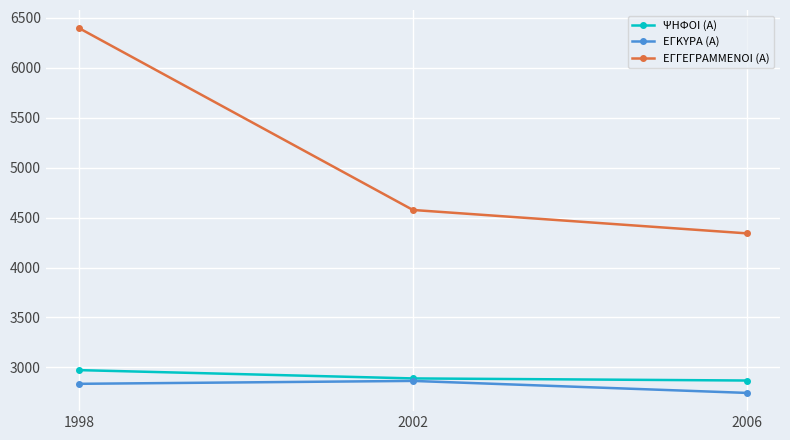

Reading left to right, extract all data points from this chart.

ΨΗΦΟΙ (Α): 2973	2890	2869
ΕΓΚΥΡΑ (Α): 2836	2865	2745
ΕΓΓΕΓΡΑΜΜΕΝΟΙ (Α): 6395	4576	4342